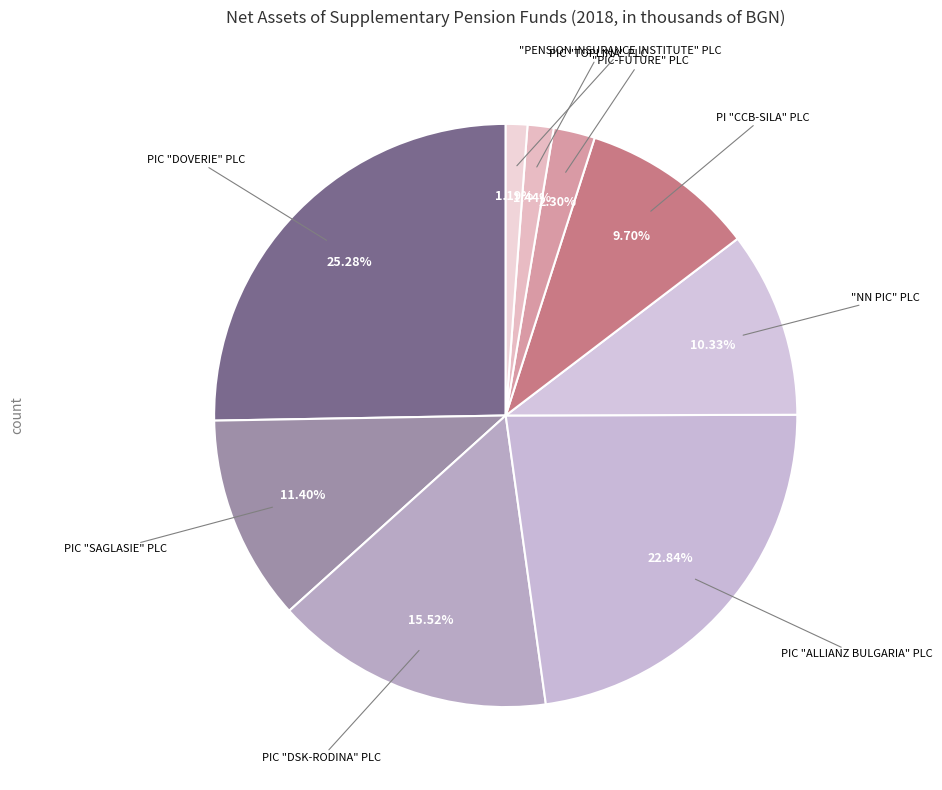

Count the number of slices in the pie.

9